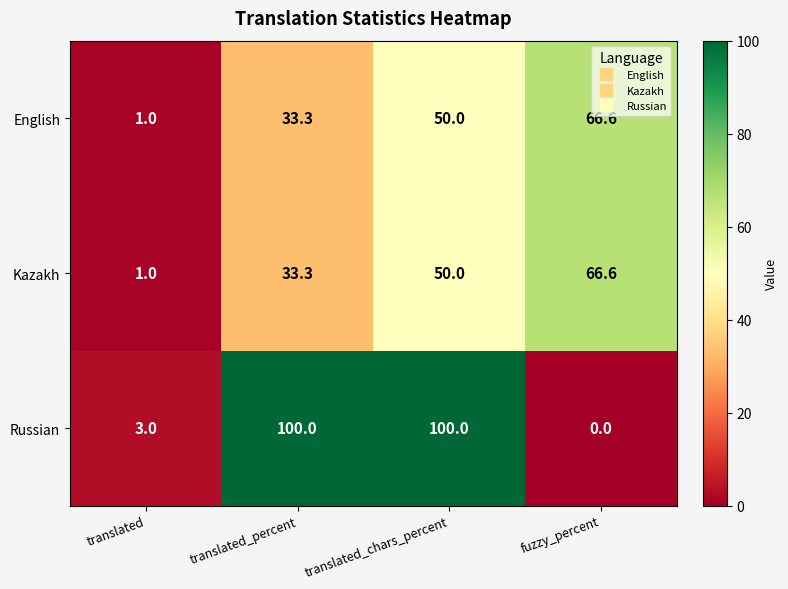

The Russian series shows 0.0 at fuzzy_percent. True or false?

True